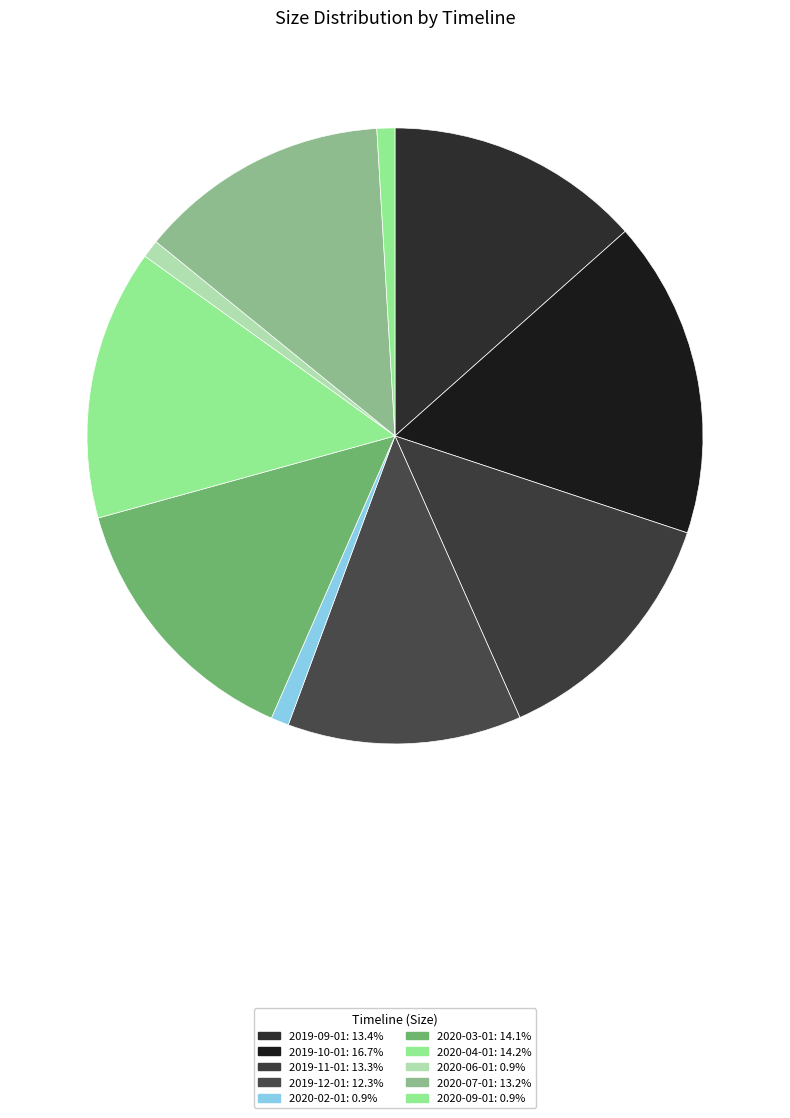

Which category has the smallest portion of the pie?

2020-06-01